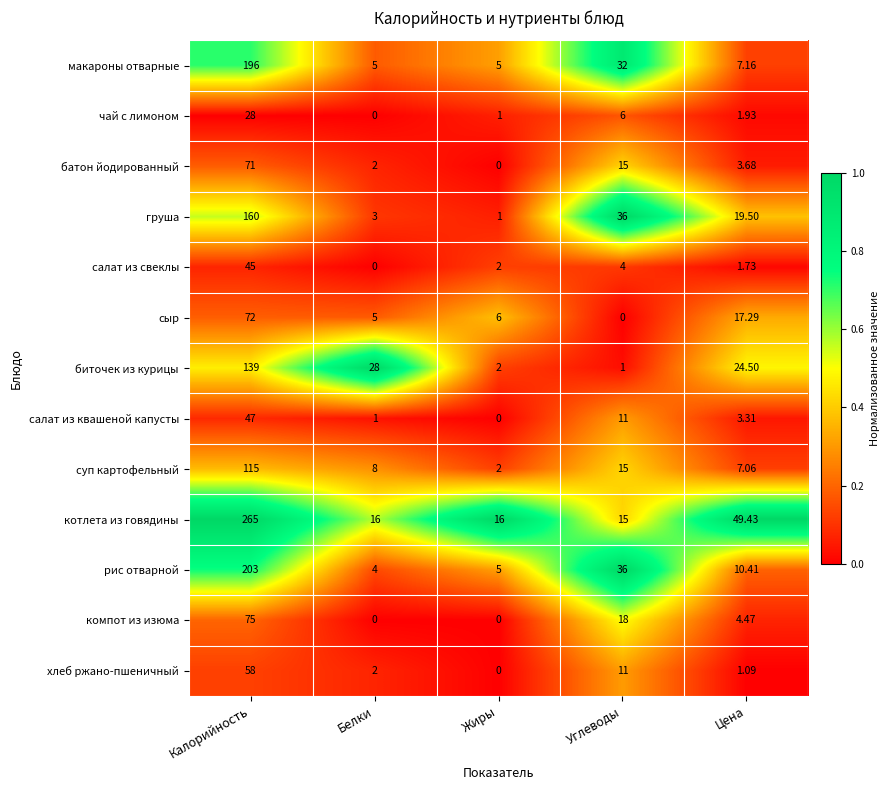

Where is компот из изюма nearest to the value 37?

Углеводы